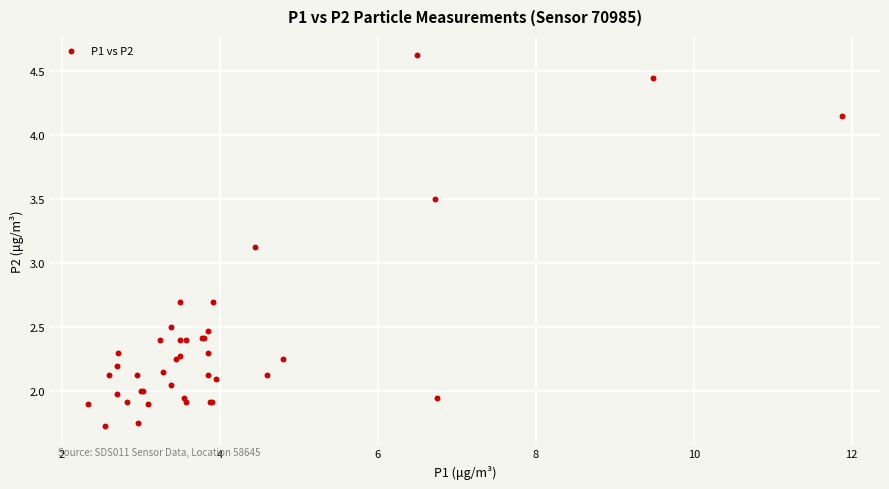

What Y value in the scatter plot is closest to 3?

3.1